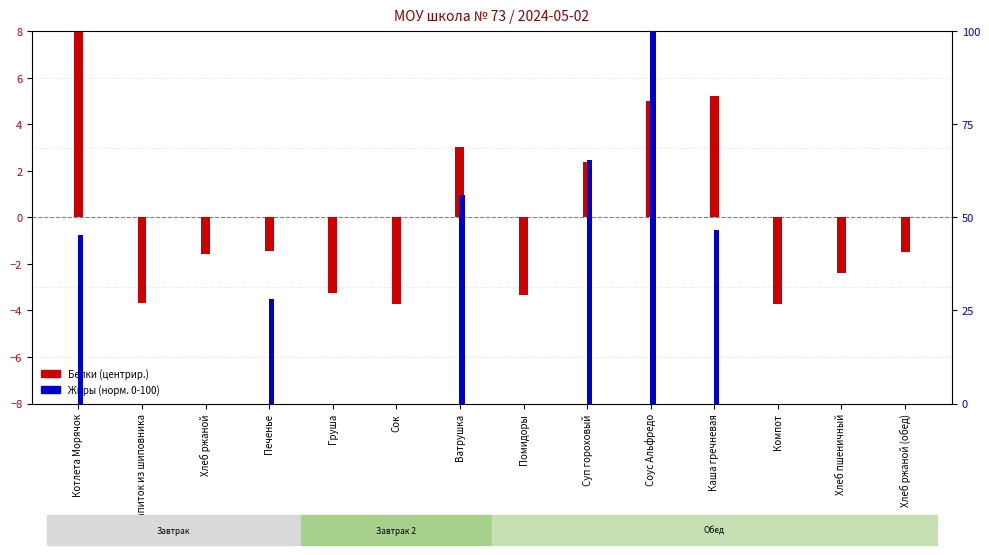

Reading left to right, what are all the values shown in this chart?

Белки (центр.): 9.0	-3.7	-1.6	-1.5	-3.2	-3.7	3.0	-3.3	2.4	5.0	5.2	-3.7	-2.4	-1.5
Жиры (норм.): 45.2	0.0	0.0	28.0	0.0	0.0	56.1	0.0	65.4	100.0	46.6	0.0	0.0	0.0